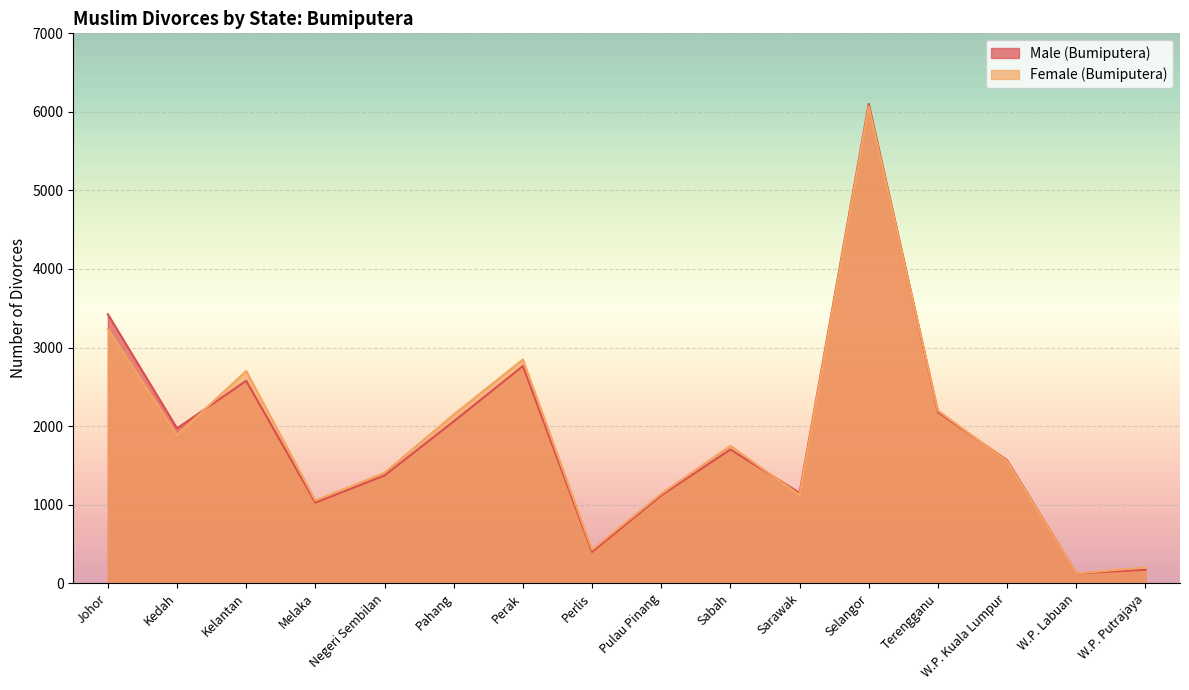

After their last crossing, which series has the higher values: Female (Bumiputera) or Male (Bumiputera)?

Female (Bumiputera)